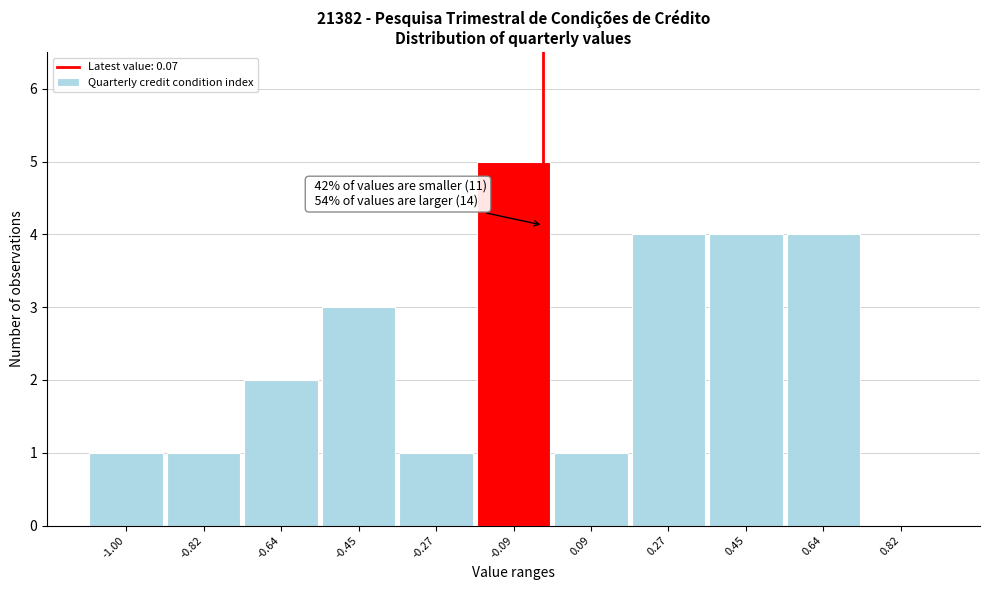

Reading left to right, transcribe all the data shown in this chart.

-1.00=1	-0.82=1	-0.64=2	-0.45=3	-0.27=1	-0.09=5	0.09=1	0.27=4	0.45=4	0.64=4	0.82=0